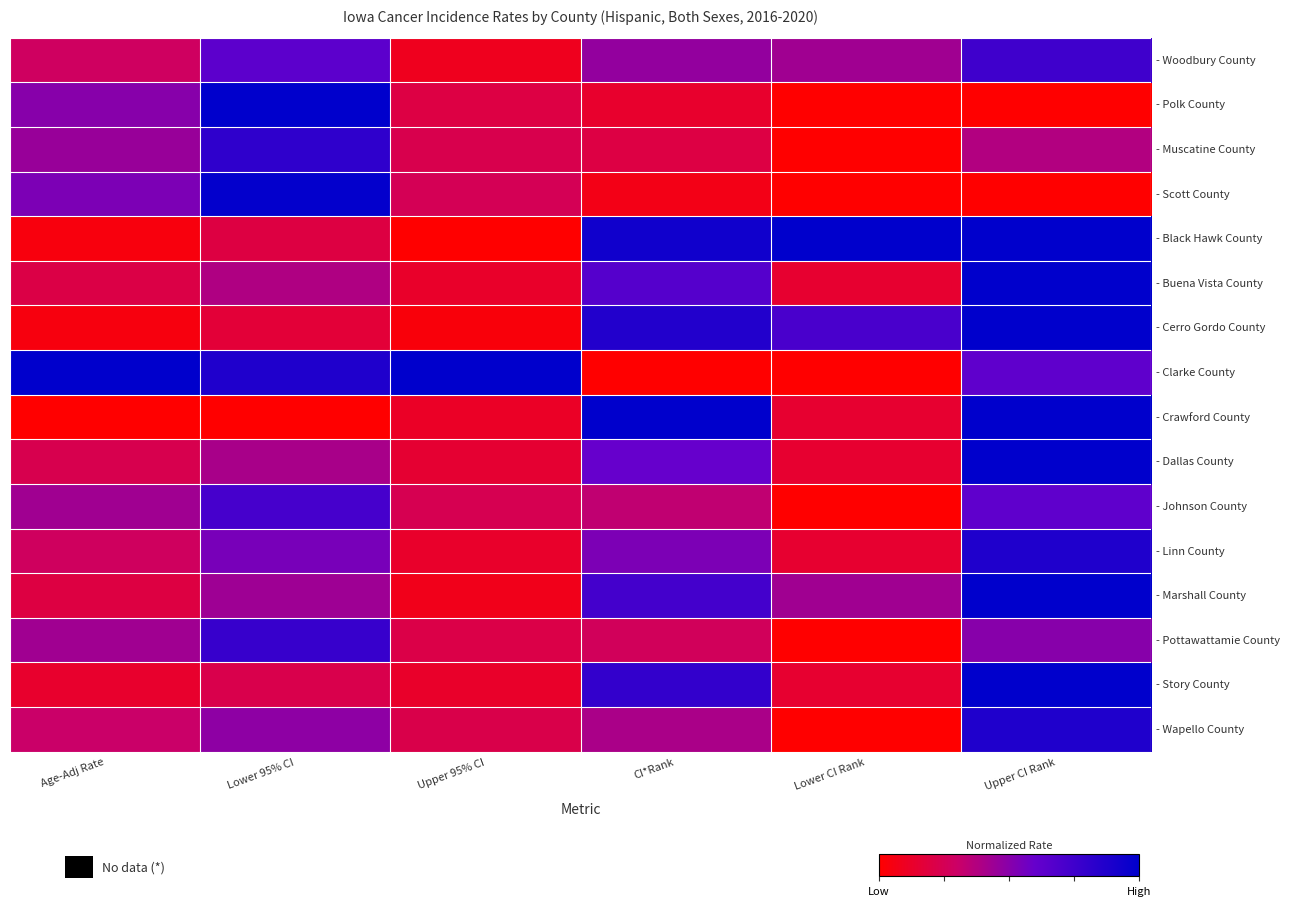

Between Upper CI Rank and Lower CI Rank, which is larger?

Upper CI Rank